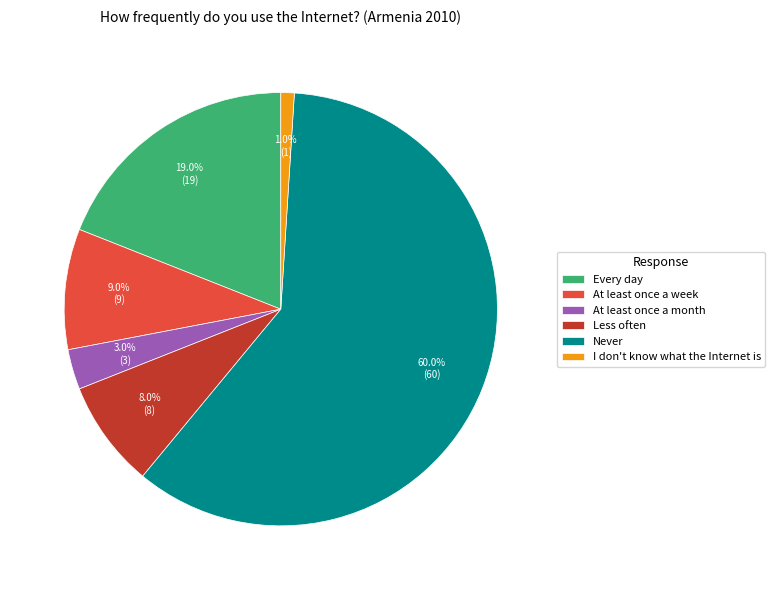

What is the ratio of the value at Less often to the value at At least once a week?

0.9